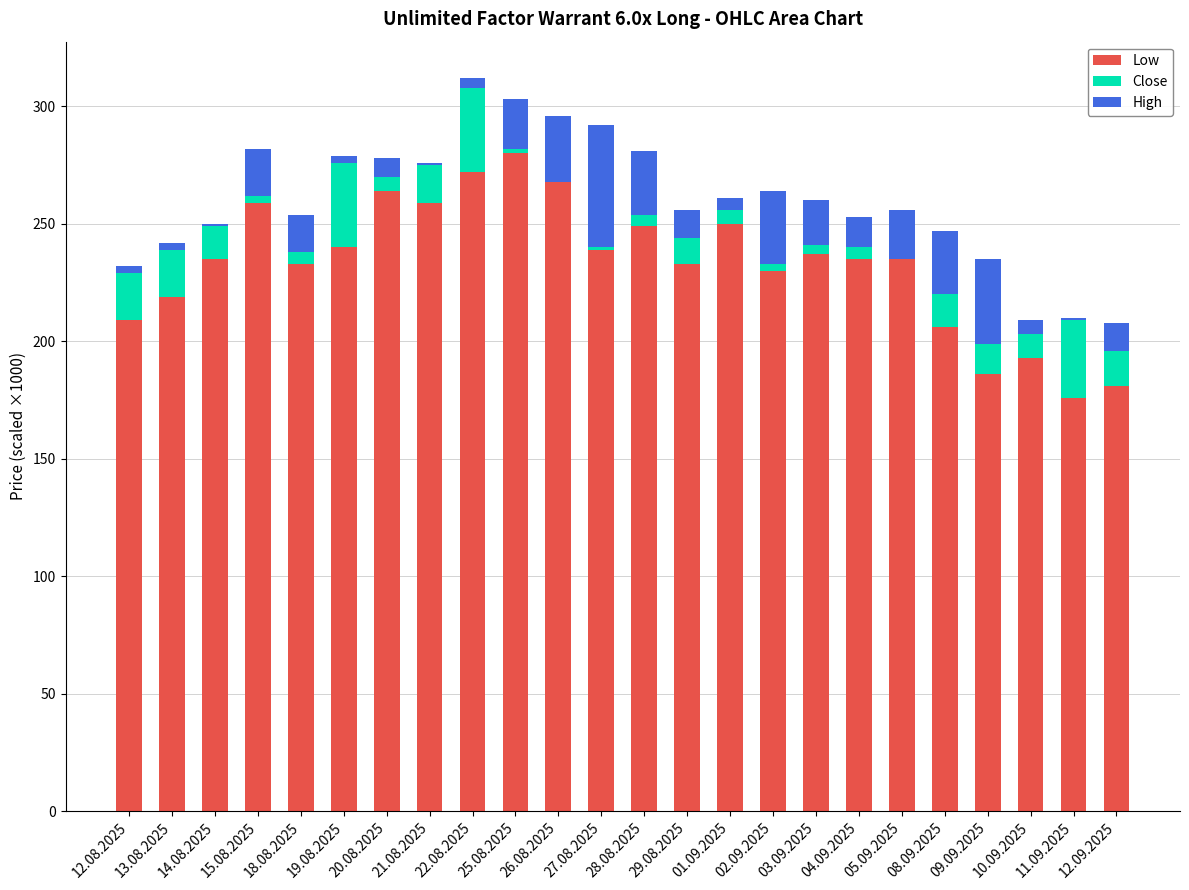

What is the sum of all Low values?

5588